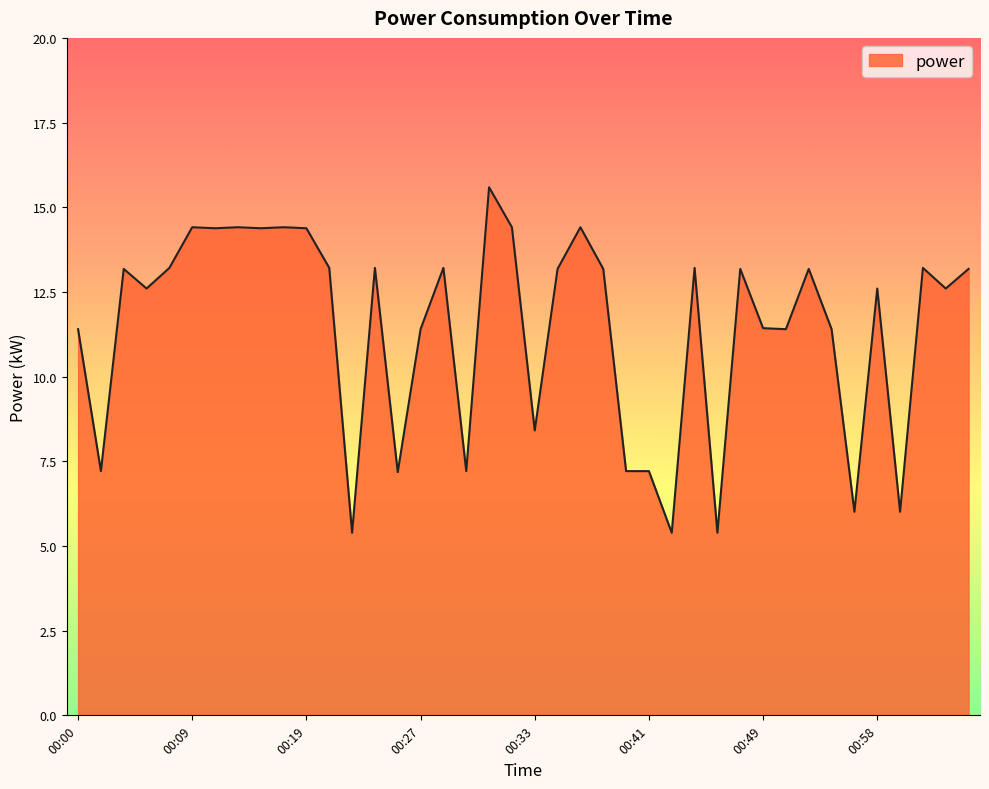

What is the sum of all values?

456.6